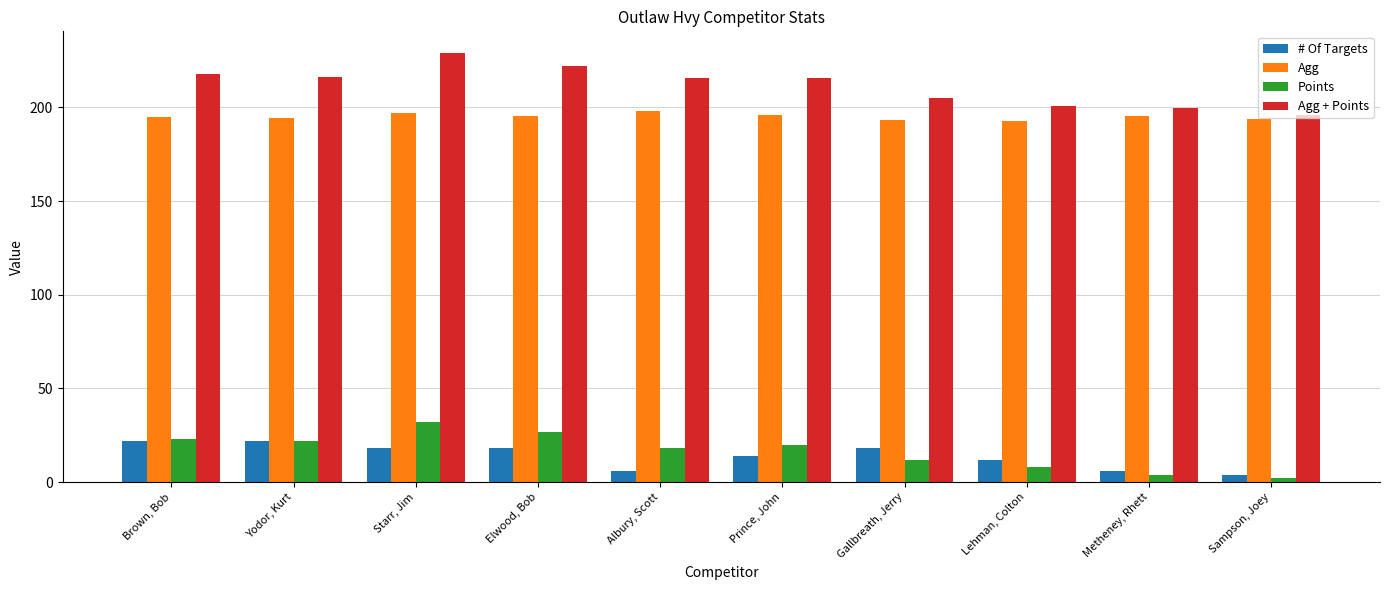

At which category is the sum across all series the highest?

Starr, Jim